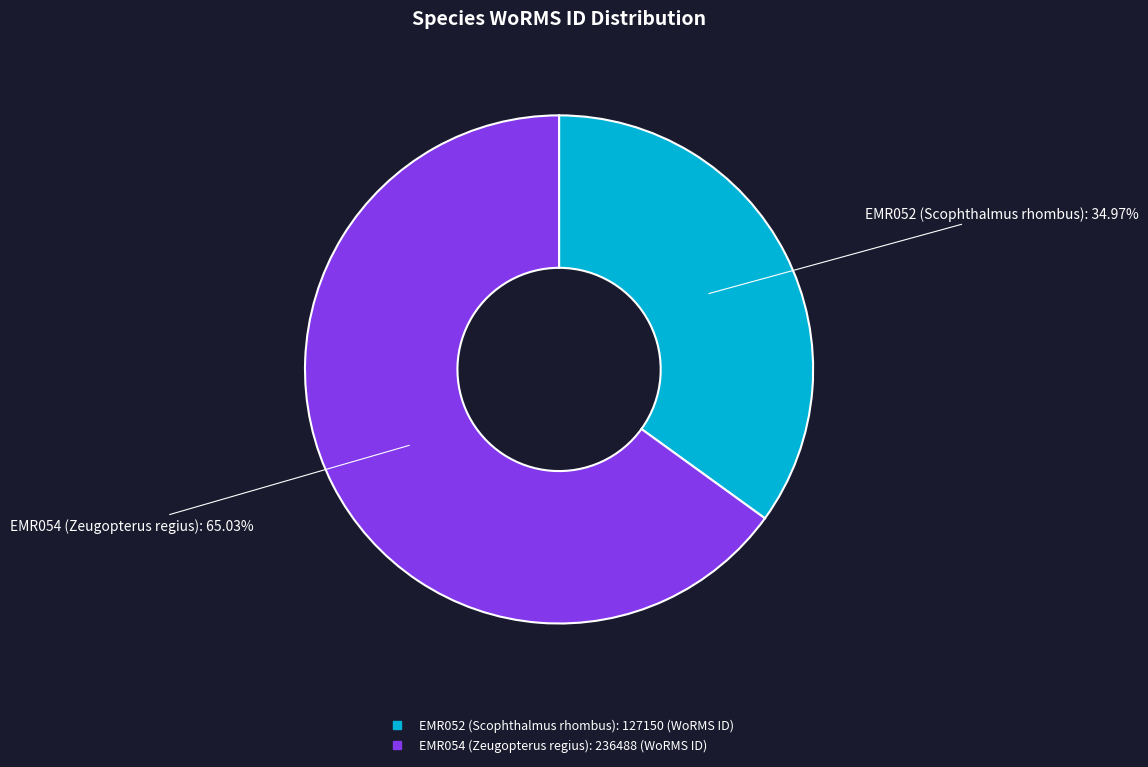

Between EMR054 (Zeugopterus regius) and EMR052 (Scophthalmus rhombus), which is larger?

EMR054 (Zeugopterus regius)